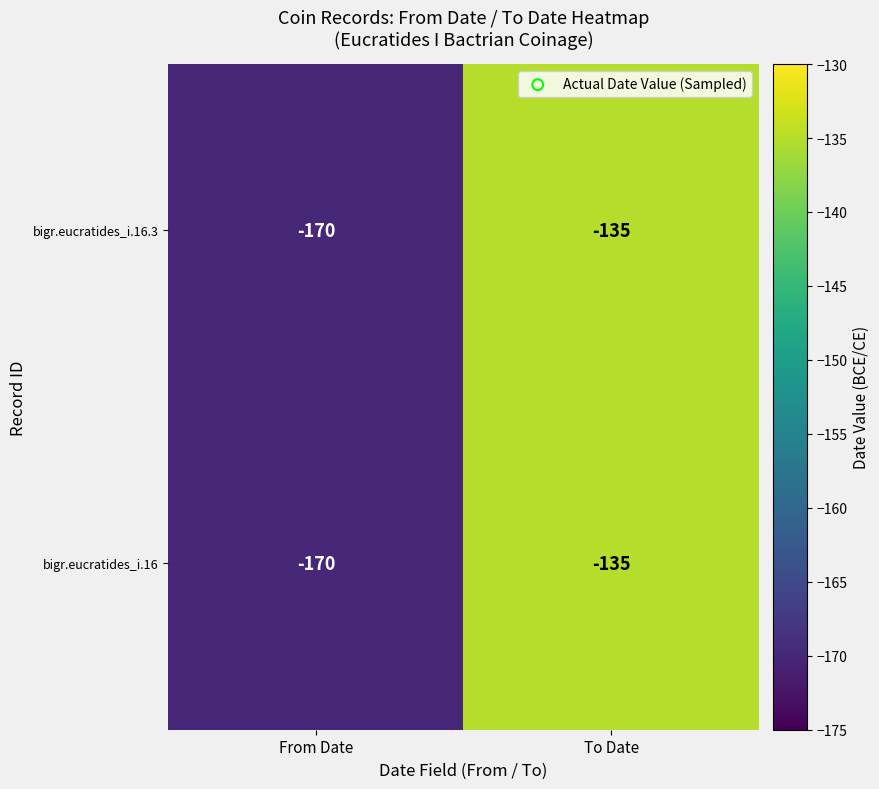

Read the bigr.eucratides_i.16.3 value at To Date.

-135